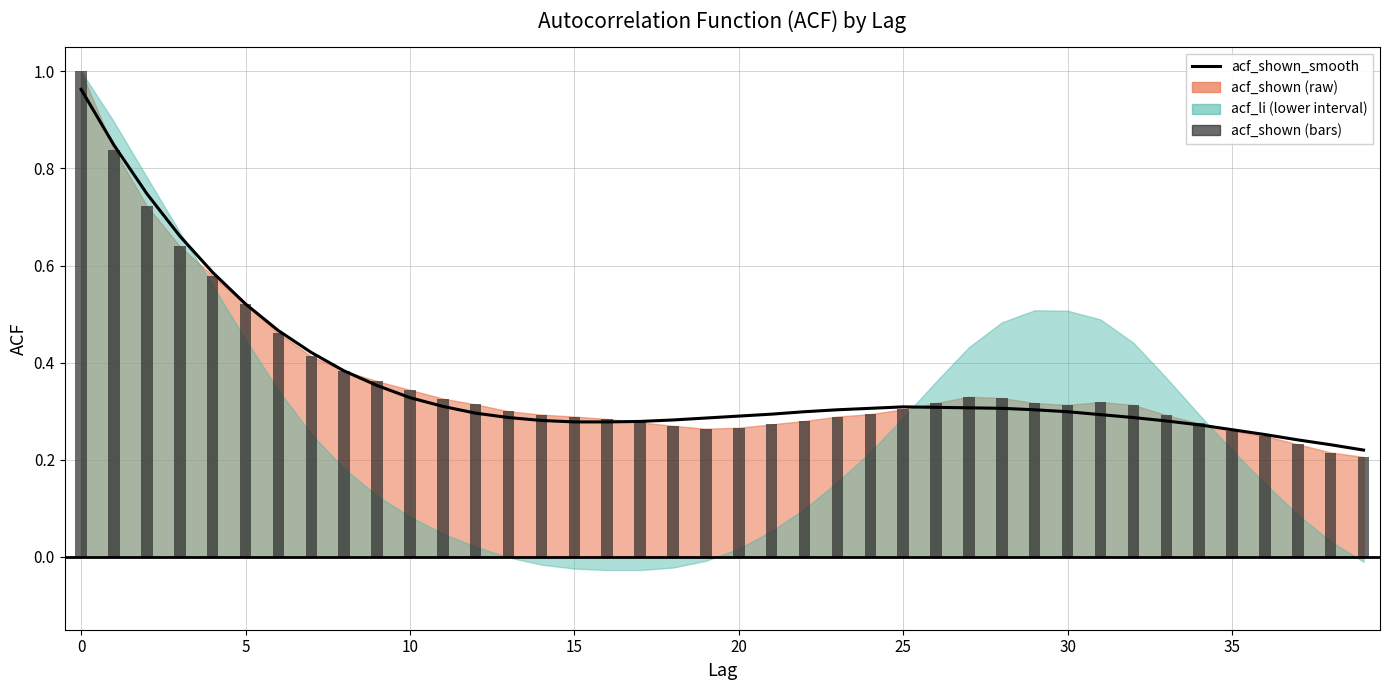

Reading left to right, transcribe all the data shown in this chart.

1.0	0.8	0.7	0.7	0.6	0.5	0.5	0.4	0.4	0.4	0.3	0.3	0.3	0.3	0.3	0.3	0.3	0.3	0.3	0.3	0.3	0.3	0.3	0.3	0.3	0.3	0.3	0.3	0.3	0.3	0.3	0.3	0.3	0.3	0.3	0.3	0.3	0.2	0.2	0.2